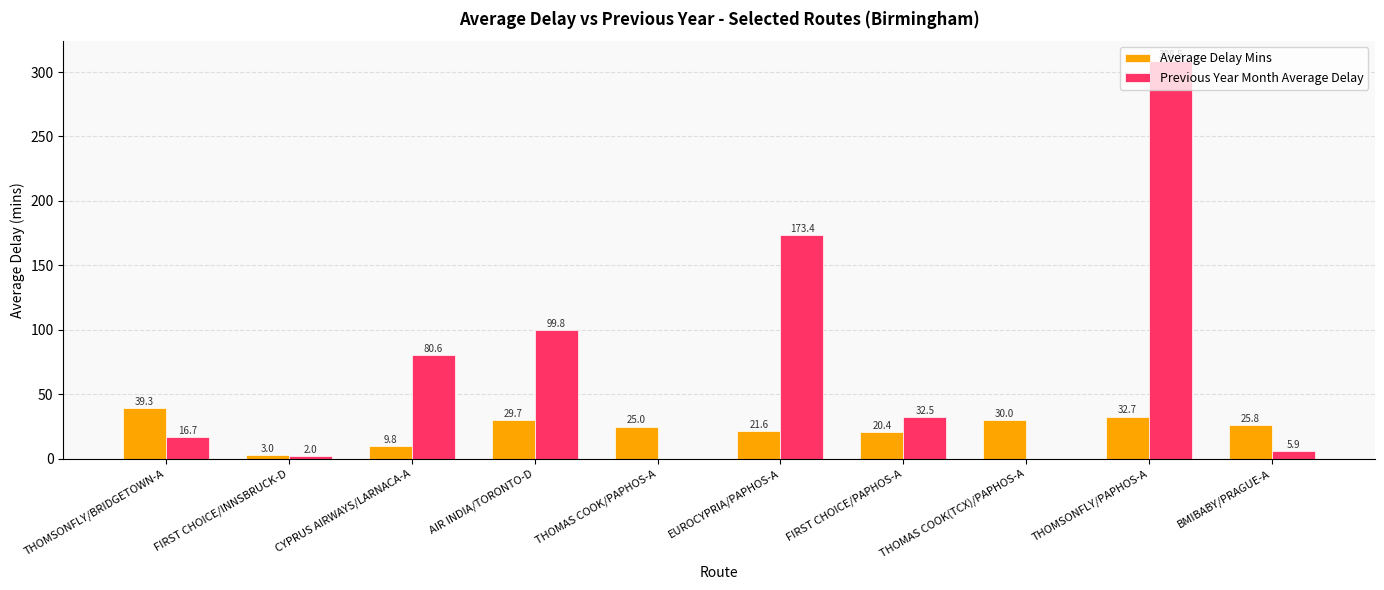

The Previous Year Month Average Delay series shows 27.0 at THOMSONFLY/BRIDGETOWN-A. True or false?

False